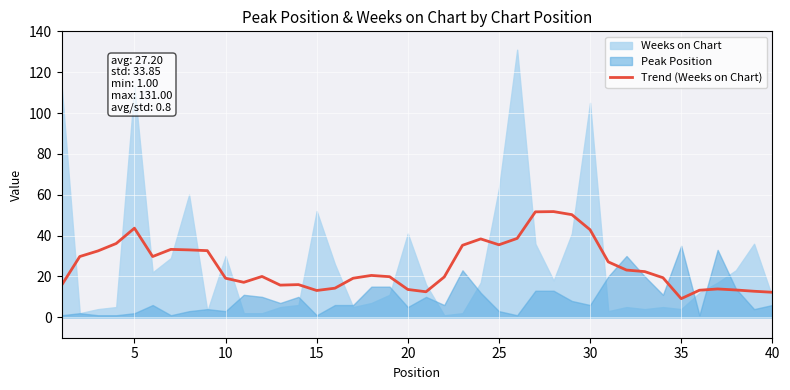

The value of Trend (Weeks on Chart) at 20 is 13.6. True or false?

True